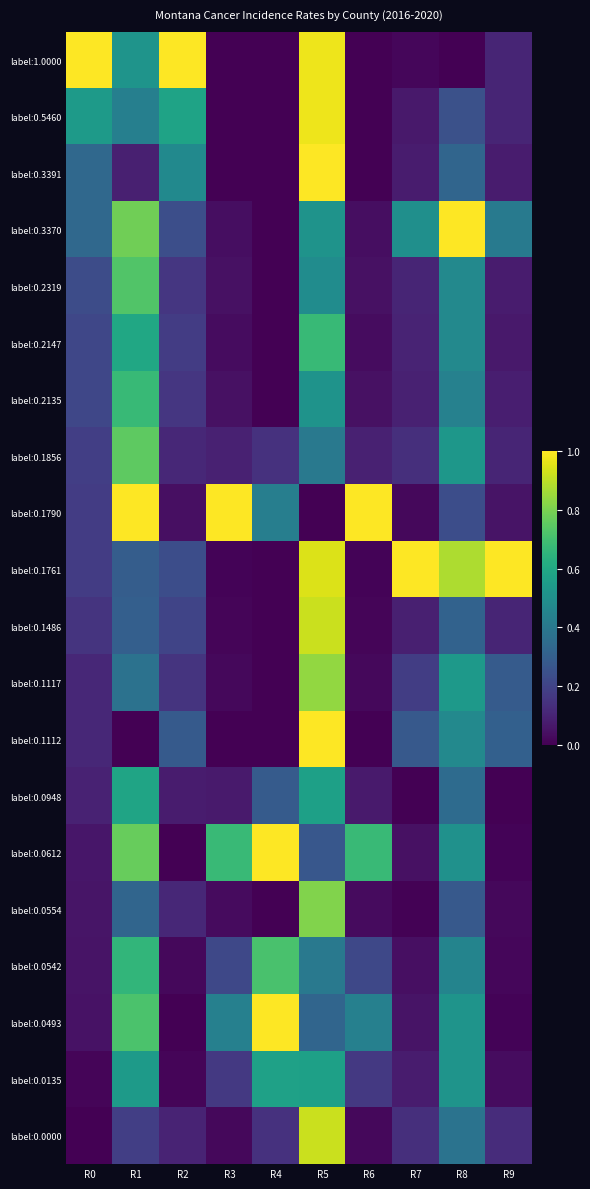

Which series has the largest range (max minus min)?

label:1.0000